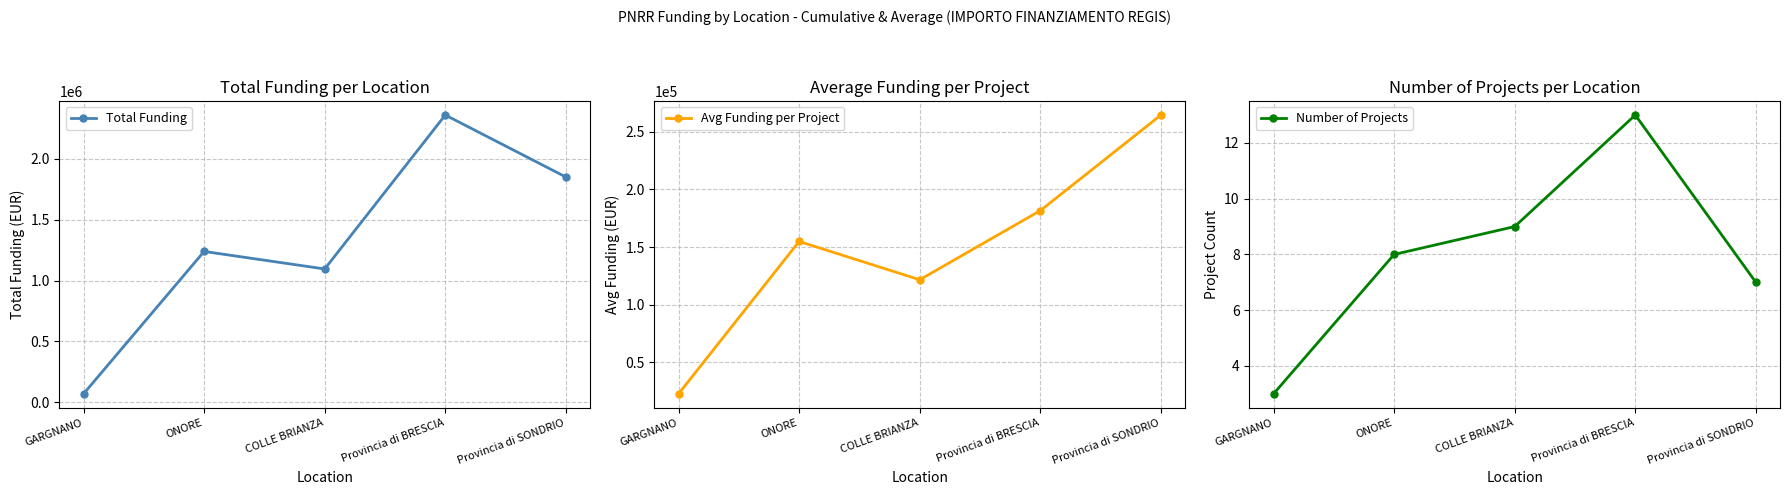

What is the difference between the Avg Funding per Project values at Provincia di BRESCIA and ONORE?

26672.3